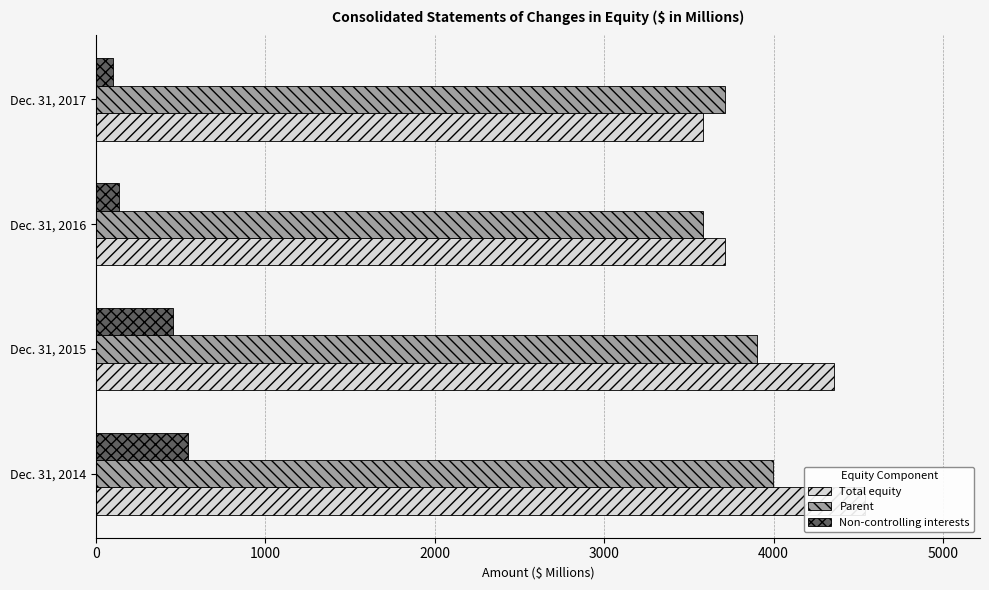

How many data points in Non-controlling interests are less than 454?

2